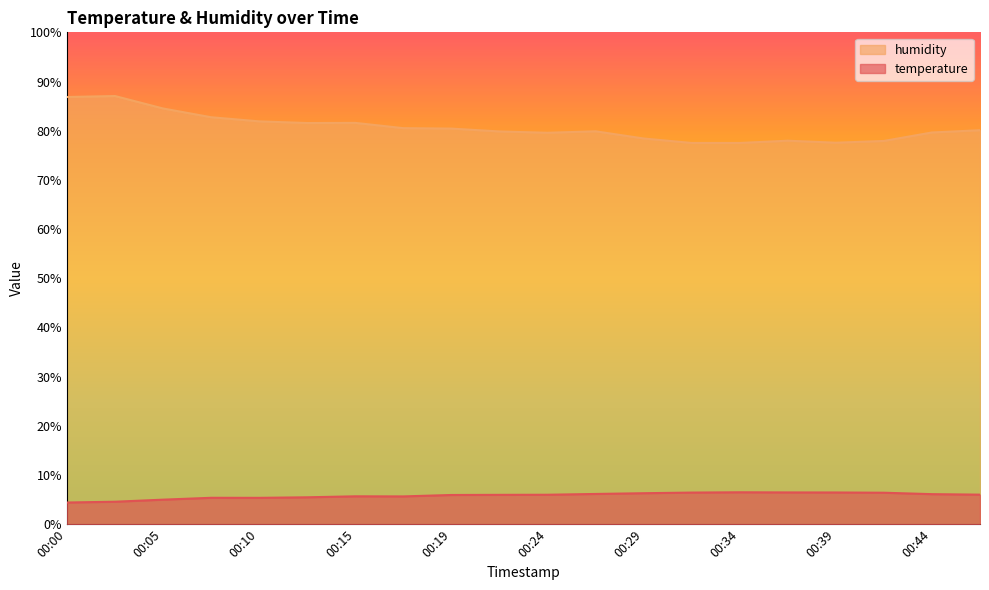

Does the chart display data point markers on the line(s)?

No